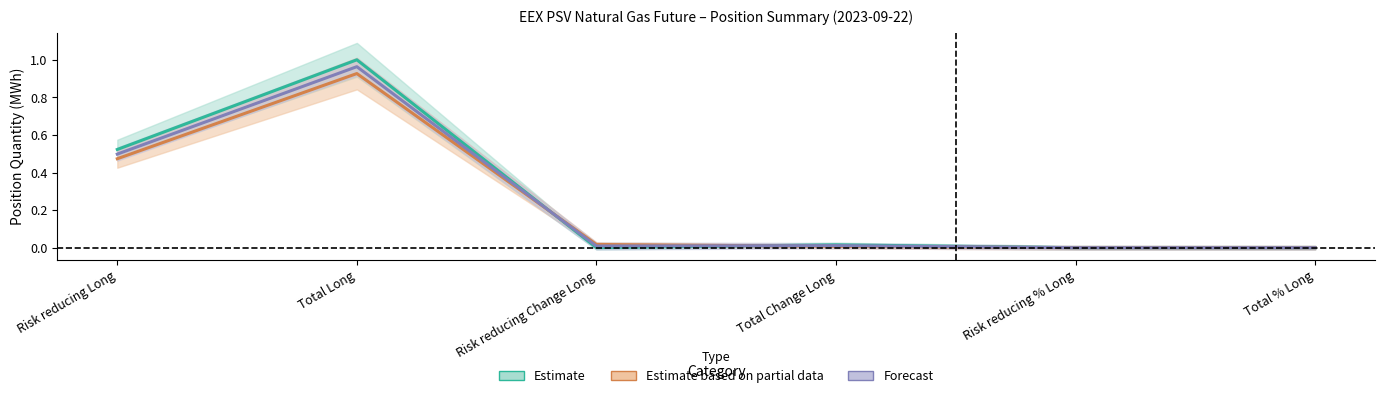

What is the total value across all series at Total Long?

2.9